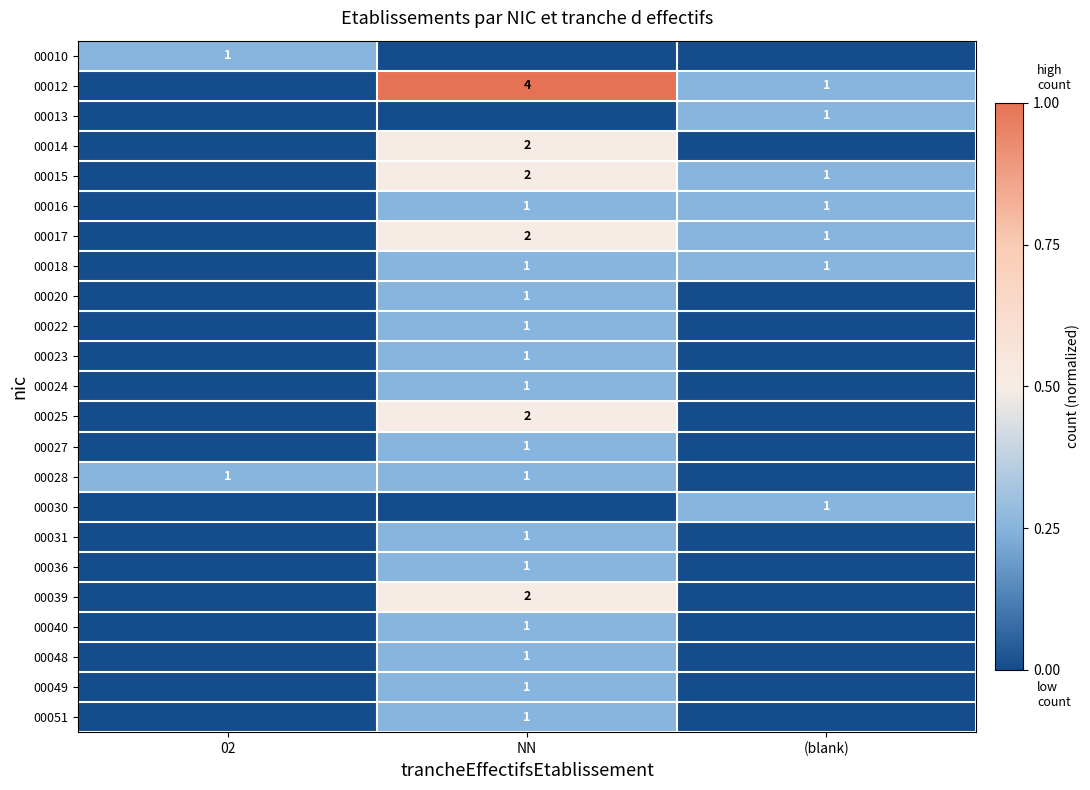

Is it true that 00039 equals 2 at NN?

True